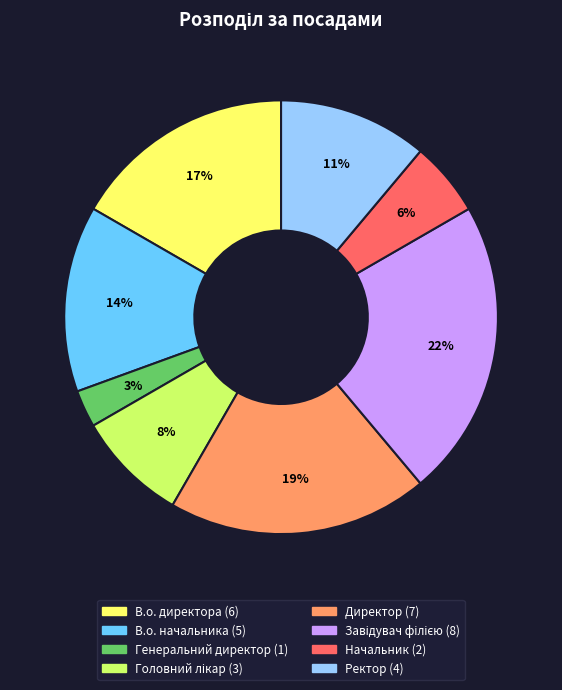

Which category has the smallest portion of the pie?

Генеральний директор